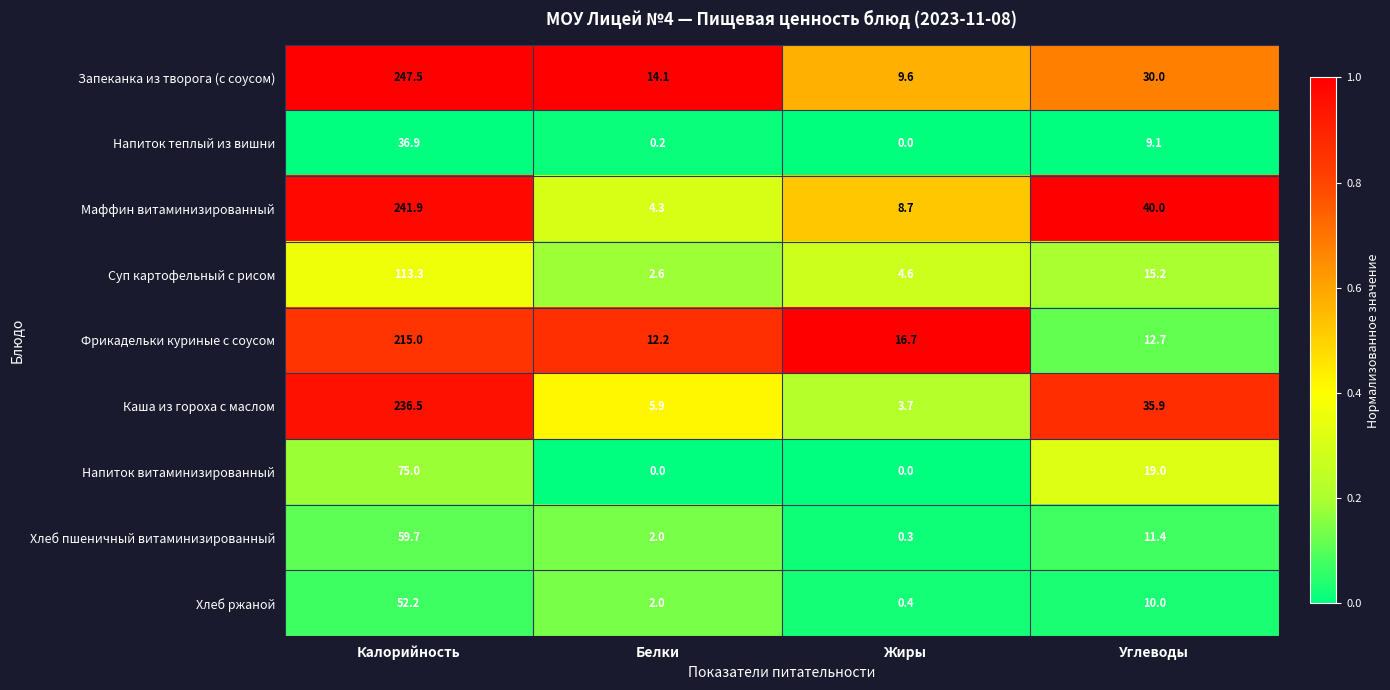

Which series has the largest range (max minus min)?

Запеканка из творога (с соусом)